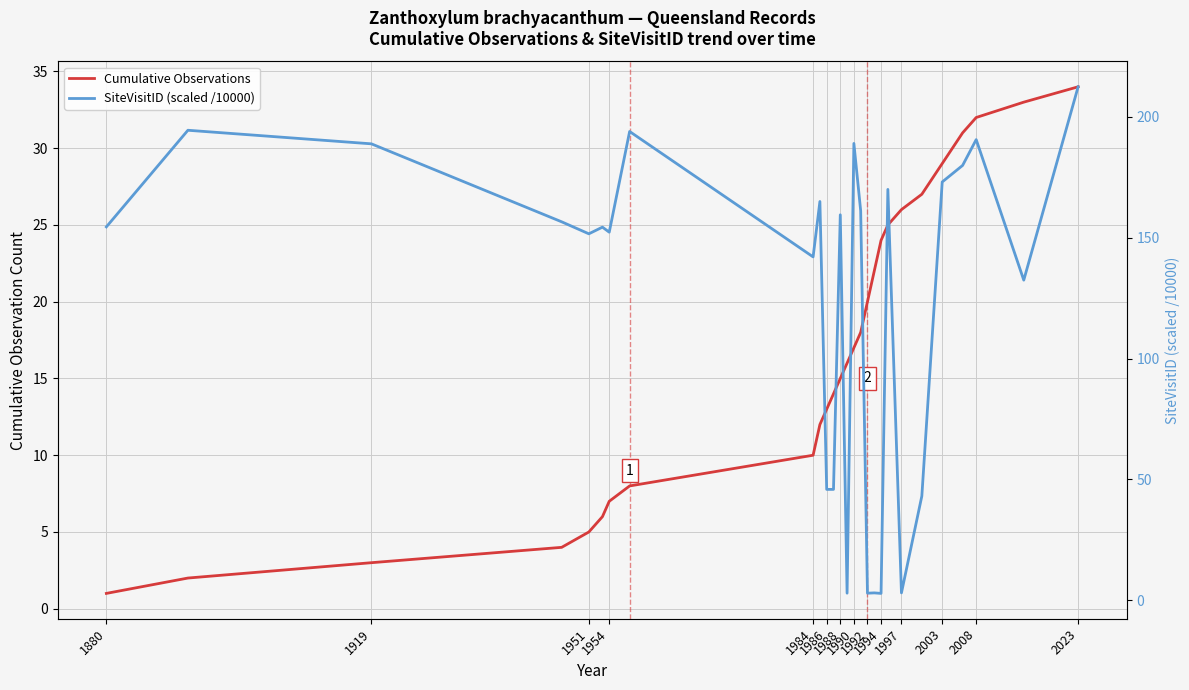

Is this an area chart (filled region under the line)?

No